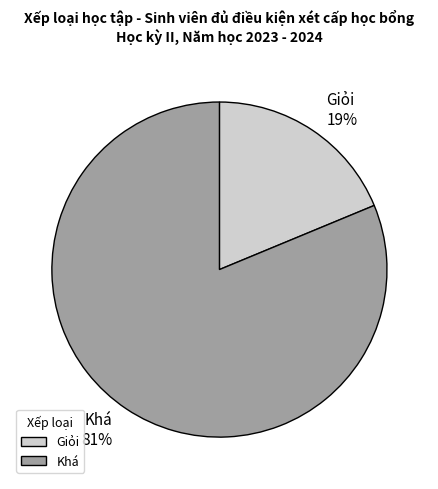

Which has a higher value, Khá or Giỏi?

Khá